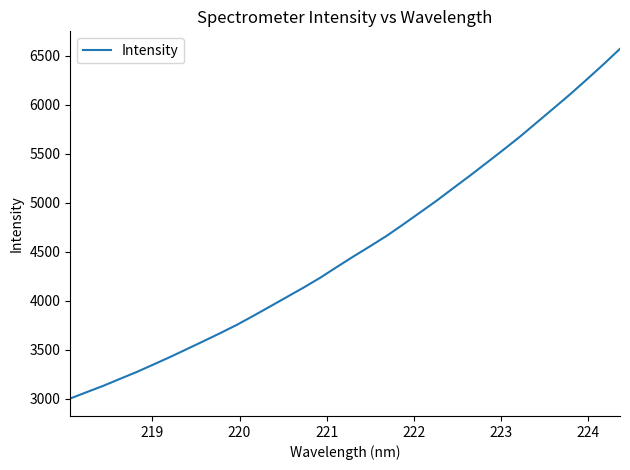

Reading left to right, transcribe all the data shown in this chart.

3000.4	3066.3	3131.1	3202.3	3272.3	3348.3	3425.2	3505.6	3586.3	3668.6	3753.4	3846.5	3941.5	4037.8	4133.4	4234.3	4344.5	4452.1	4556.4	4663.6	4781.1	4901.7	5022.8	5151.1	5278.2	5409.2	5541.0	5676.1	5819.2	5962.4	6106.7	6257.9	6411.8	6571.3